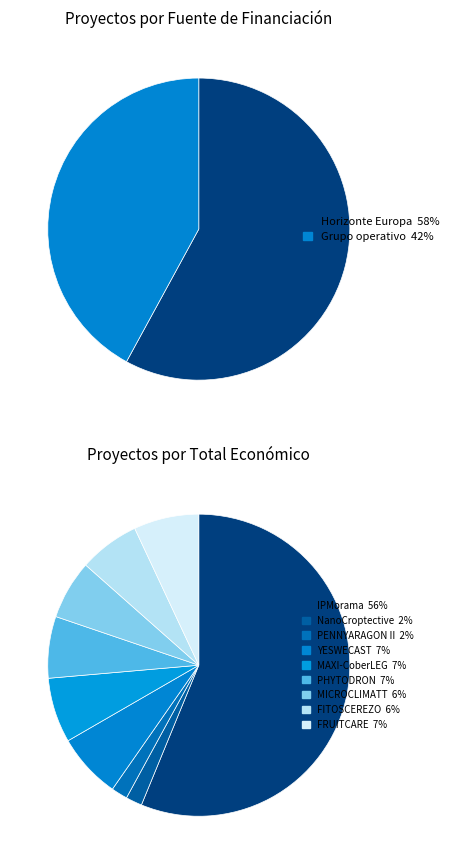

To the nearest percent, what is the average slice percentage?

11%